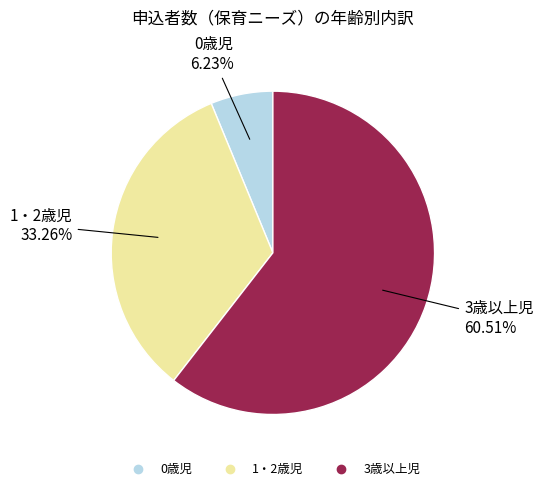

Approximately how many times larger is the value at 3歳以上児 compared to 1・2歳児?

1.8